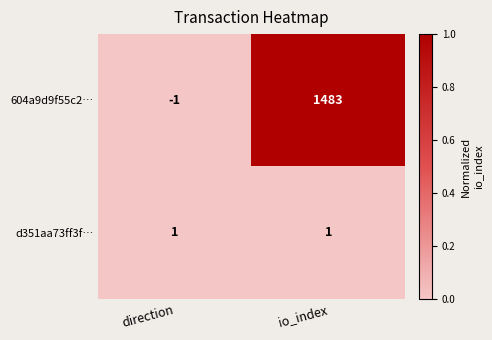

The value of 604a9d9f55c2… at direction is -2. True or false?

False